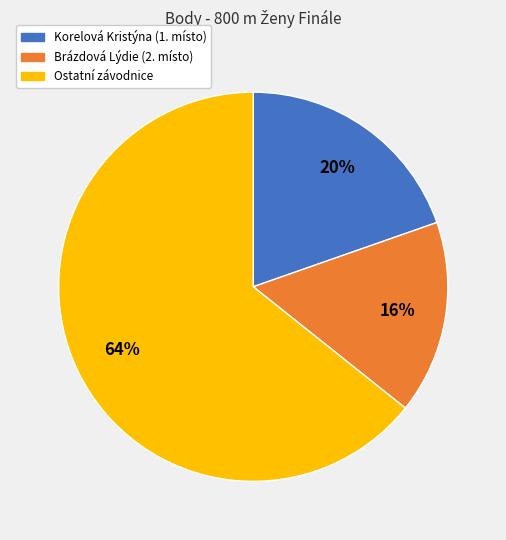

Is there any slice that represents more than half of the pie?

Yes